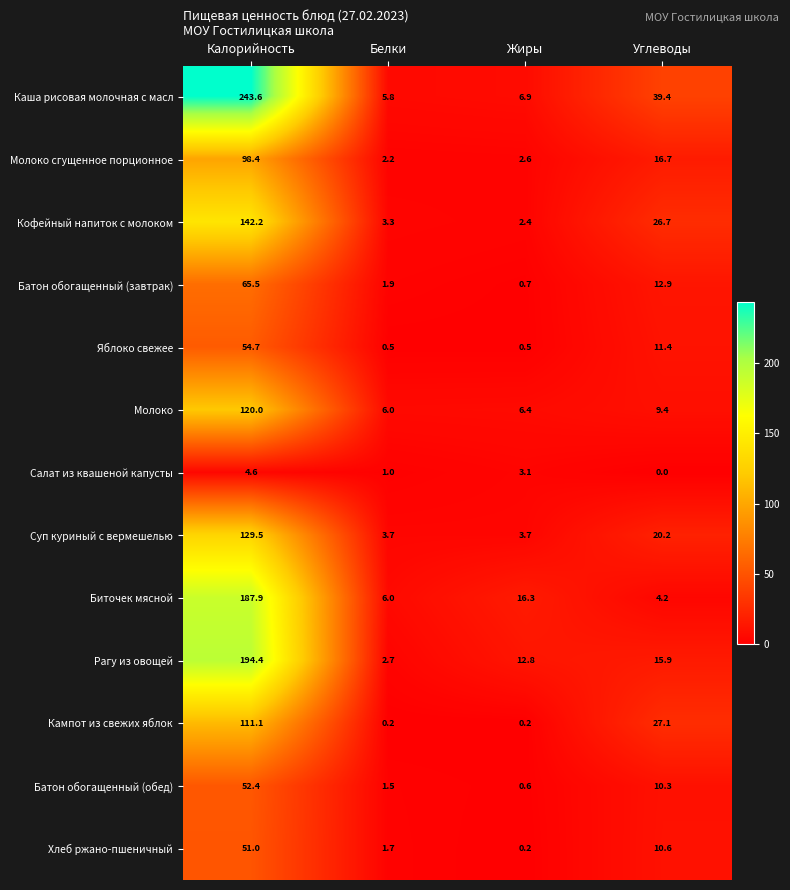

Which label corresponds to the smallest value in the chart?

Углеводы